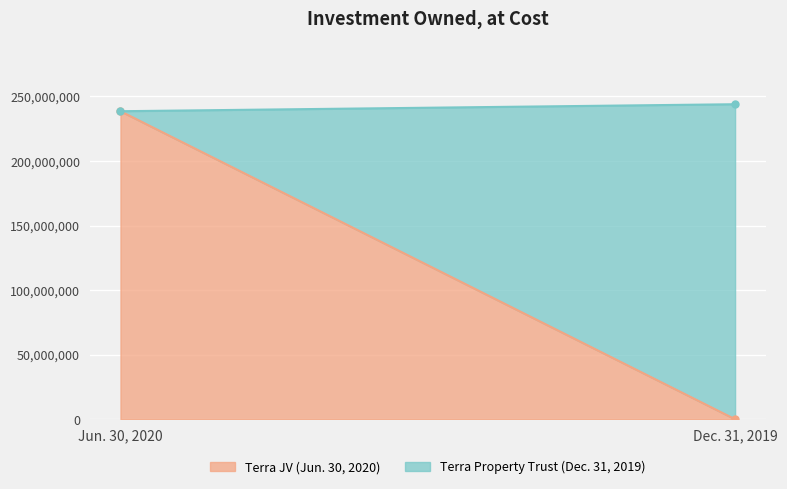

At which category is the sum across all series the highest?

Dec. 31, 2019